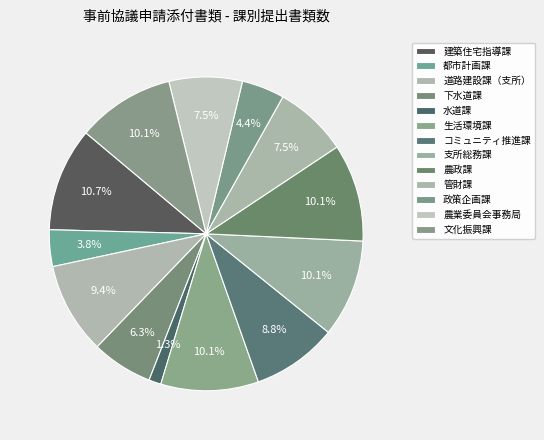

What is the largest slice in the pie chart?

建築住宅指導課